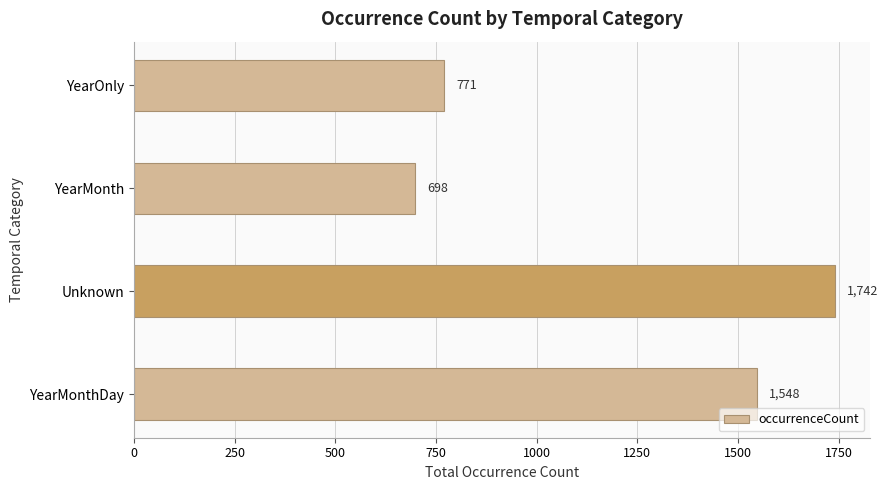

Rank the categories by value from highest to lowest.

Unknown, YearMonthDay, YearOnly, YearMonth